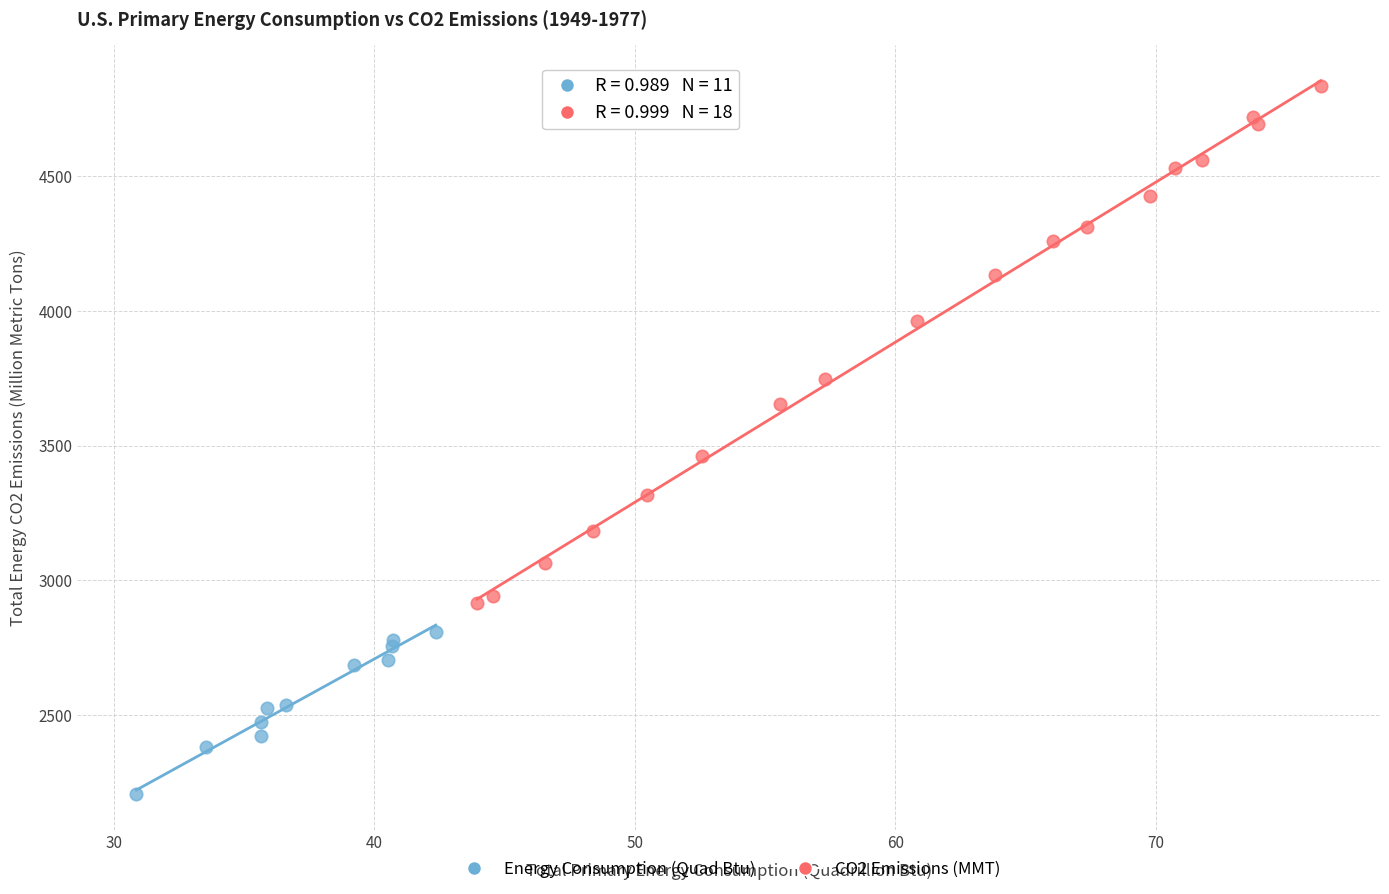

What are all the series names shown in the legend?

Energy Consumption (Quad Btu), CO2 Emissions (MMT)